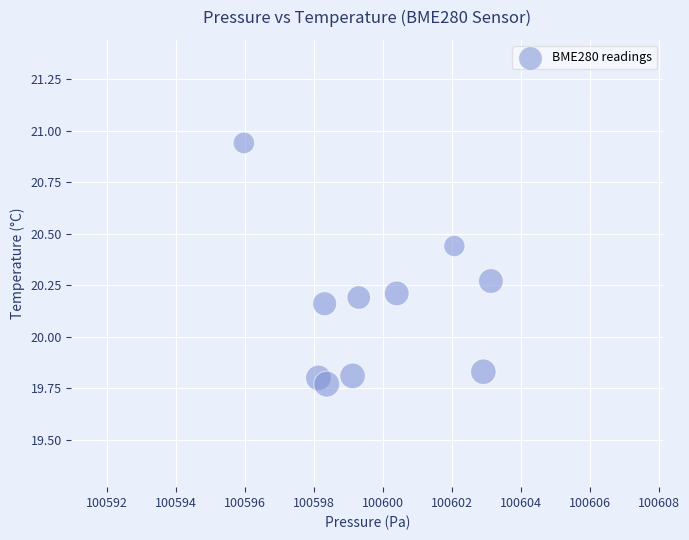

What is the average X value?

100599.8